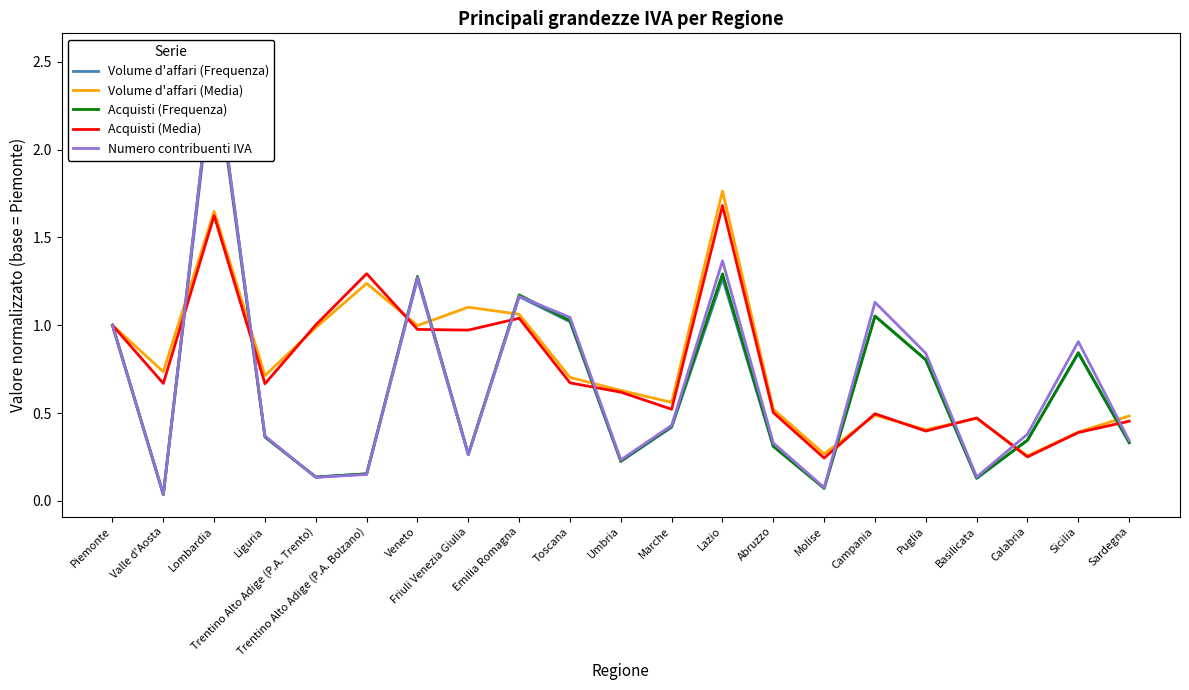

Where is the first local maximum for Volume d'affari (Frequenza)?

Lombardia